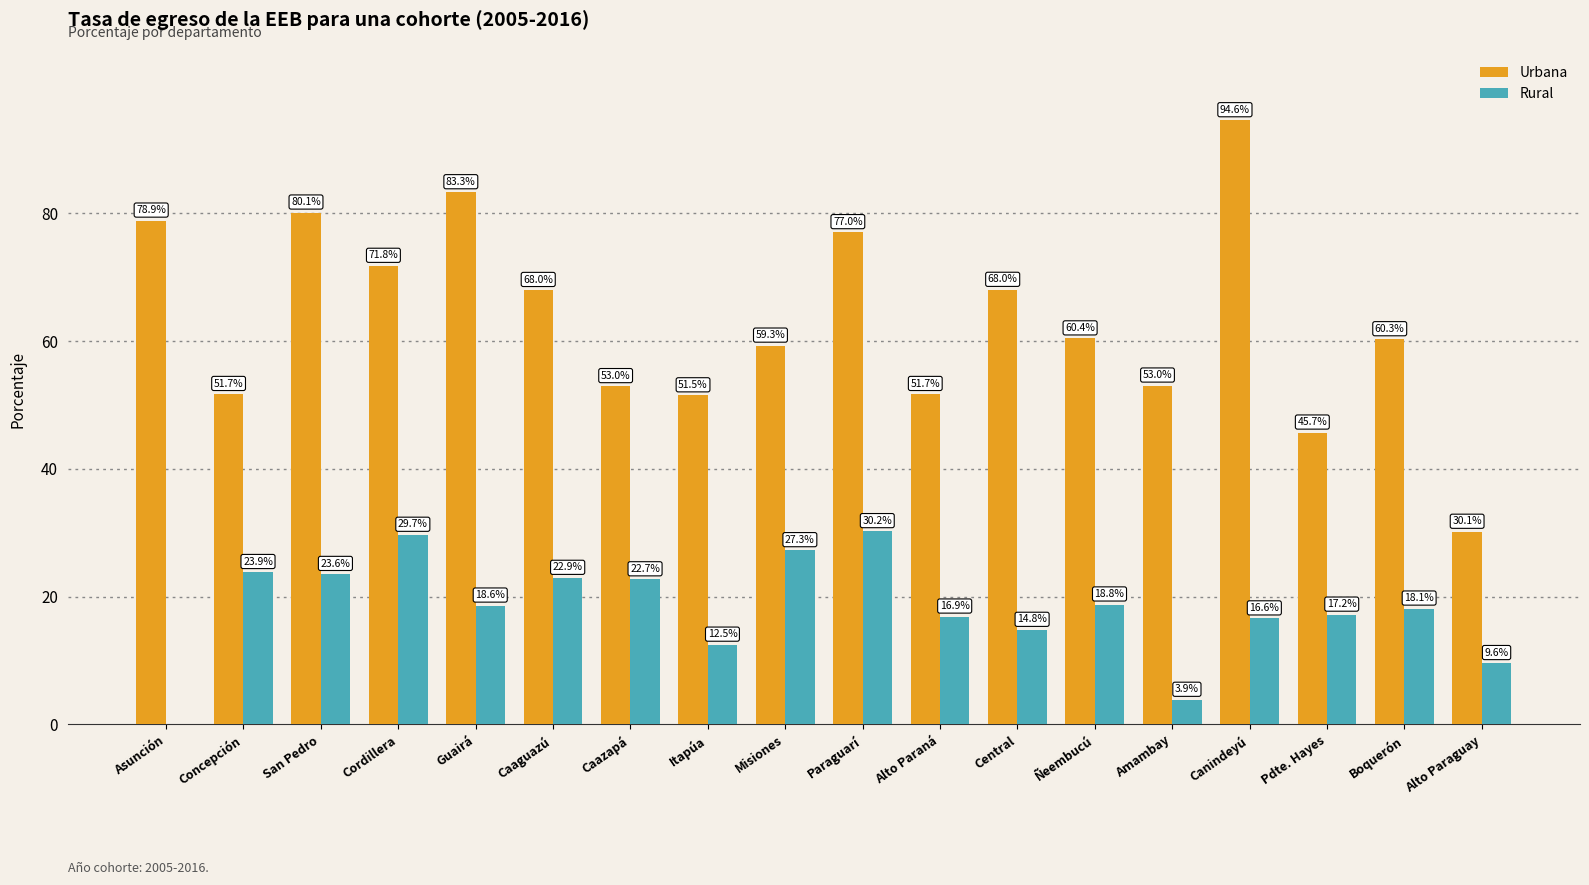

Are the bars grouped side by side (vs. stacked)?

Yes